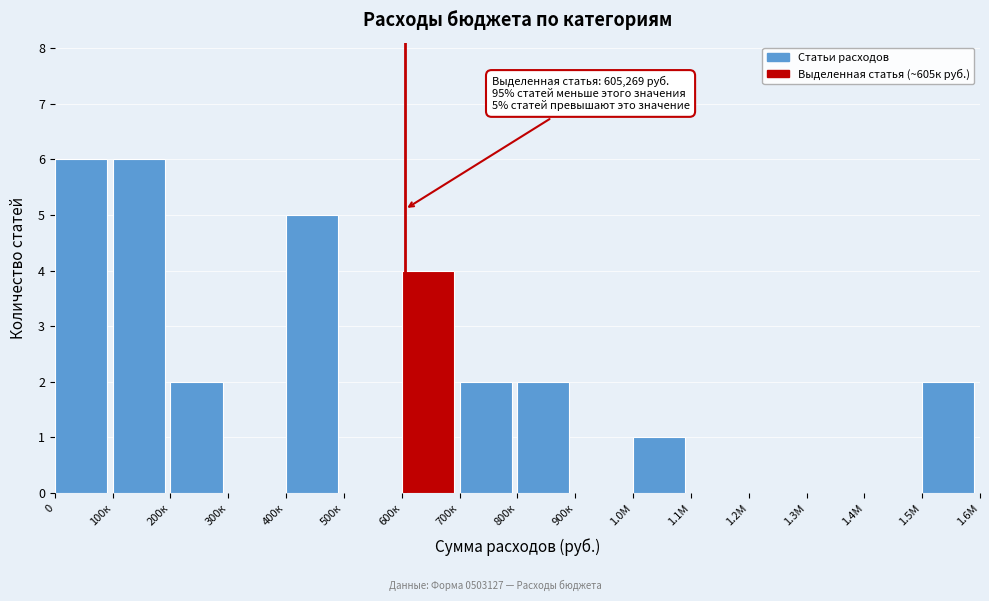

Reading left to right, extract all data points from this chart.

0=6	100к=6	200к=2	300к=0	400к=5	500к=0	600к=4	700к=2	800к=2	900к=0	1.0М=1	1.1М=0	1.2М=0	1.3М=0	1.4М=0	1.5М=2